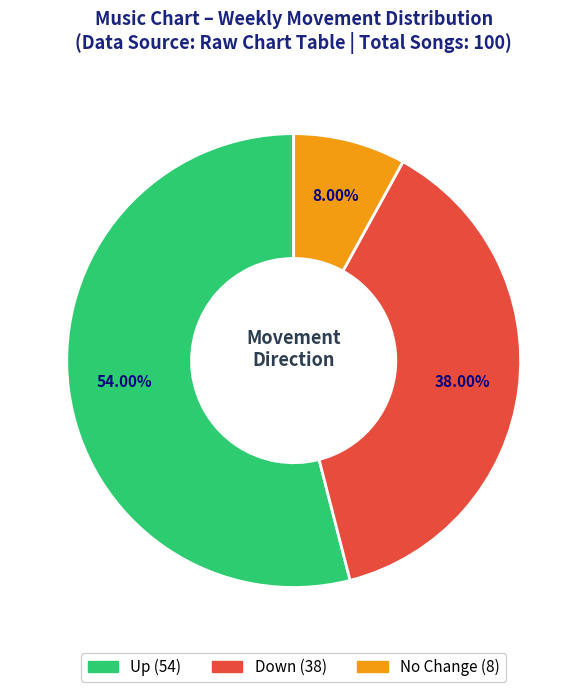

To the nearest percent, what is the average slice percentage?

33%